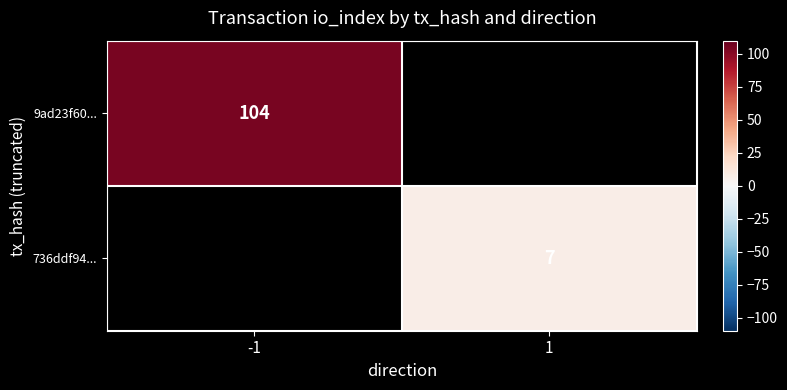

Is it true that 736ddf94... equals 7 at 1?

True